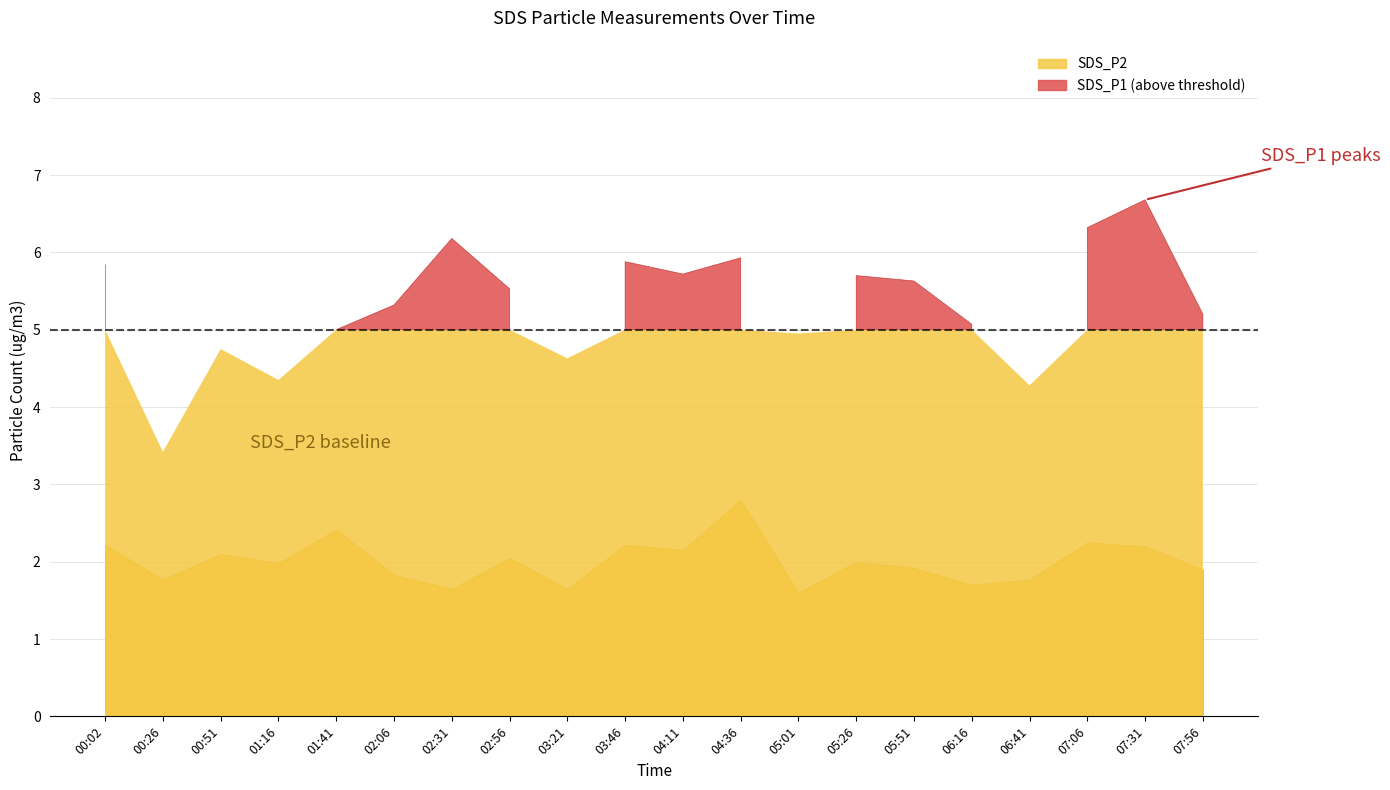

True or false: SDS_P2 and SDS_P1 intersect in this chart.

False